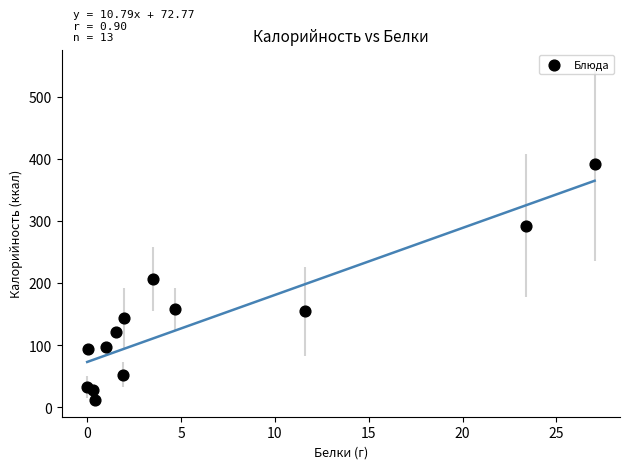

What is the range of X values (max minus min)?

27.0